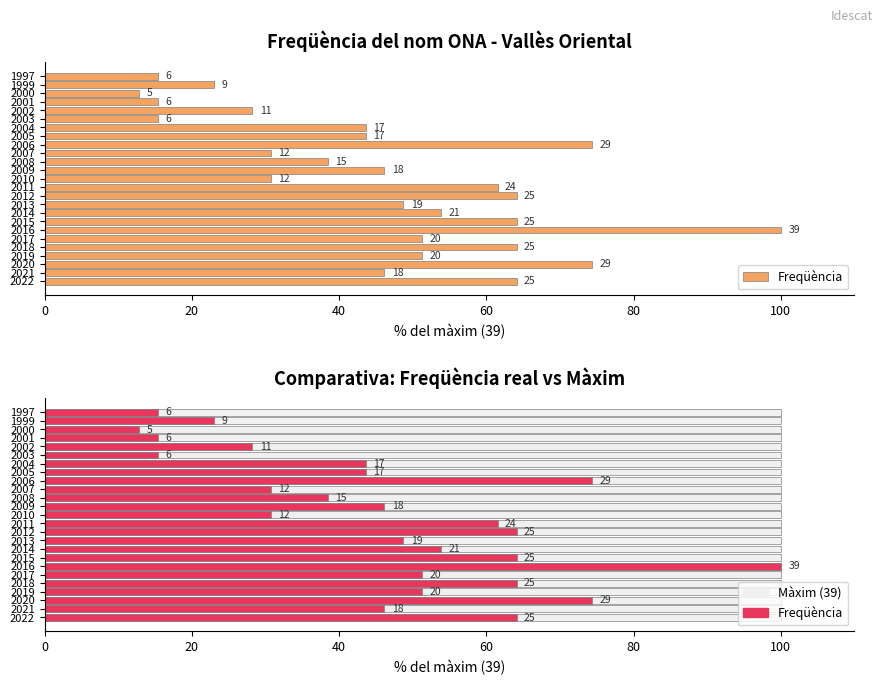

Is it true that Freqüència equals 51.9 at 40?

False